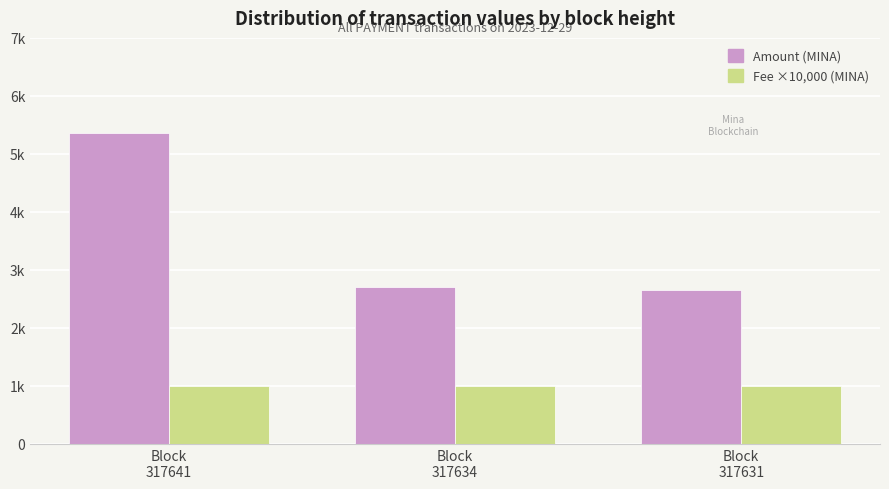

Does the chart contain any negative values?

No